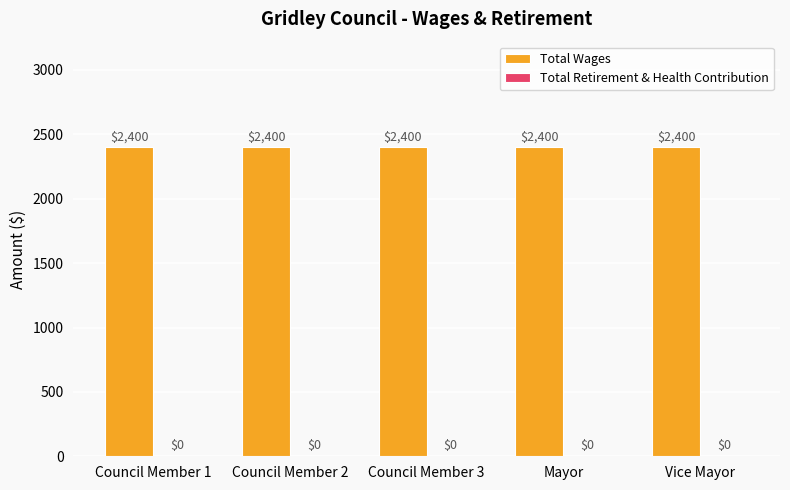

What is the label of the 4th bar from the left?

Mayor